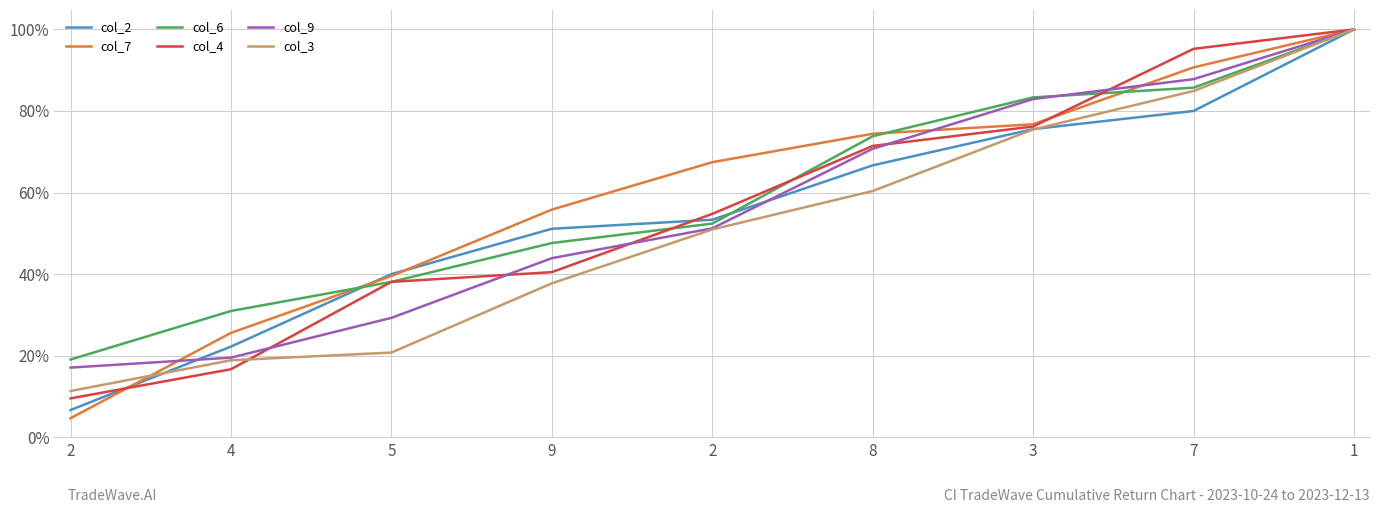

Is it true that col_9 equals 30.7 at 3?

False